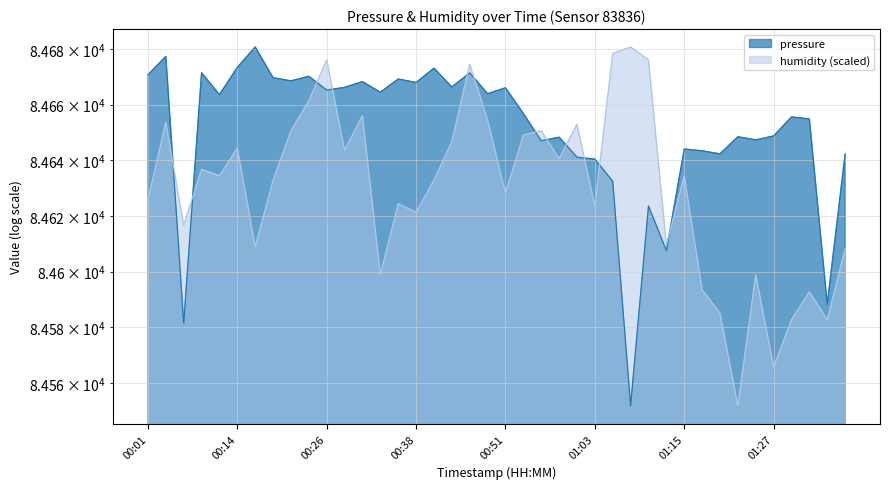

Between which two adjacent categories do humidity and pressure first intersect?

00:04 and 00:06